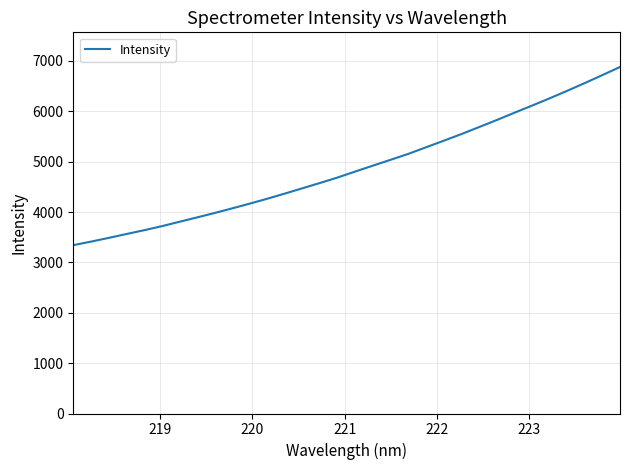

What is the difference between the maximum and minimum values?

3537.4